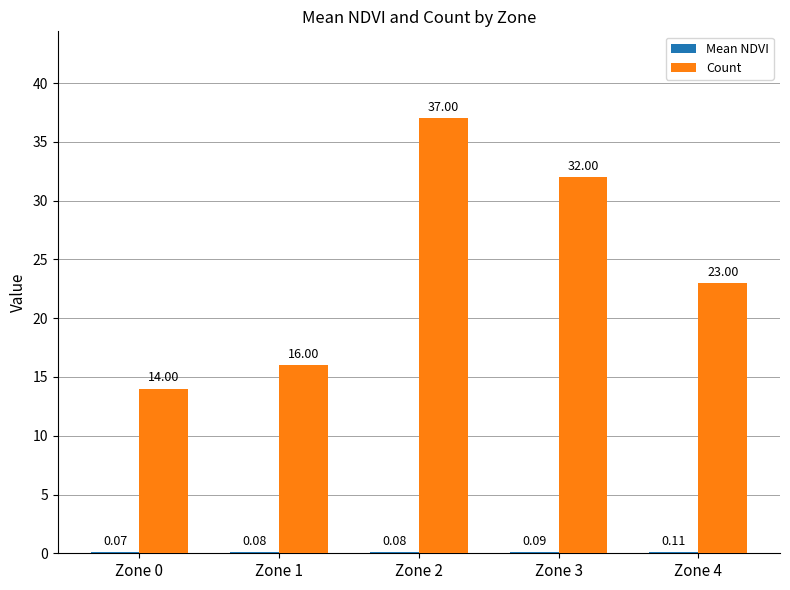

How many groups of bars are there?

5